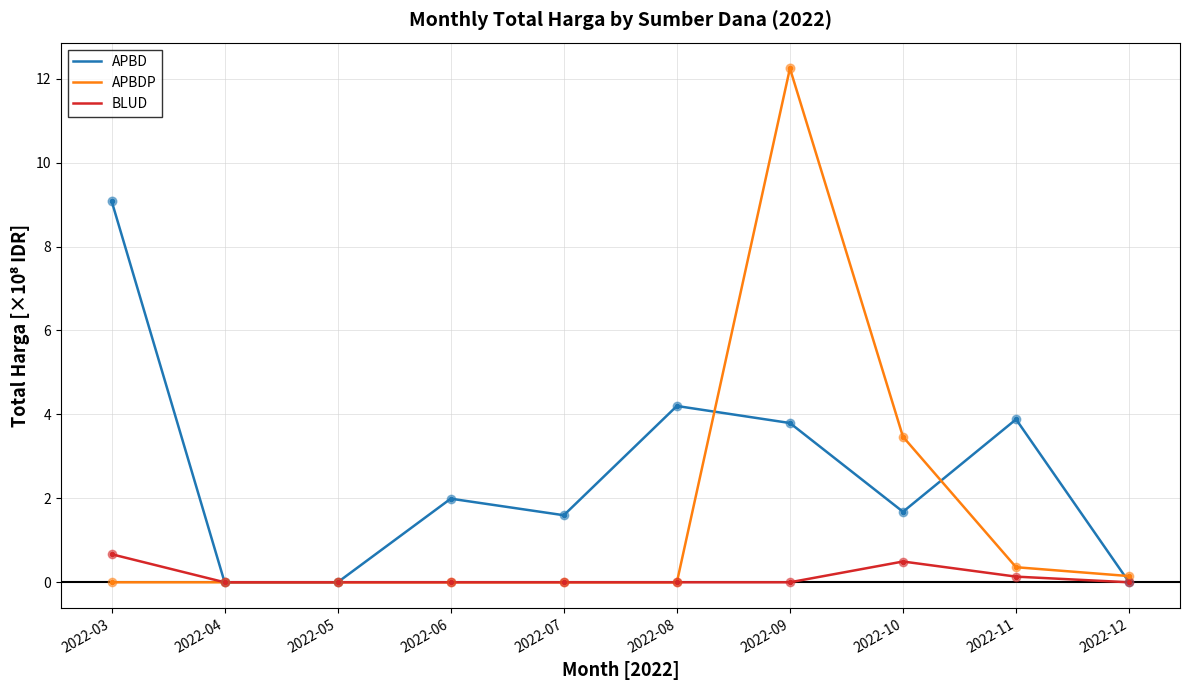

Between 2022-09 and 2022-10, which series saw the biggest shift?

APBDP